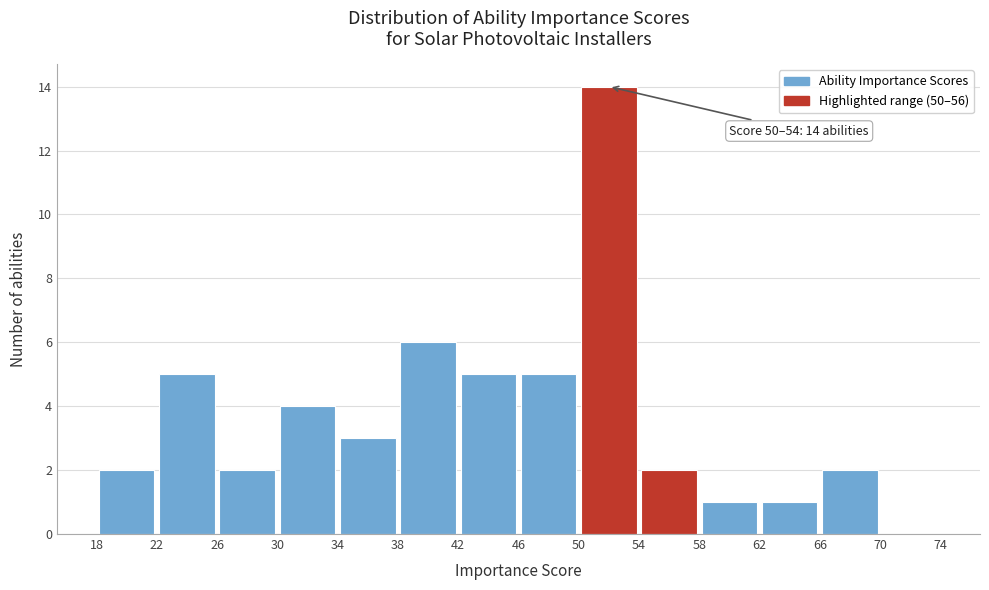

Which range on the x-axis has the tallest bar?

50 to 54